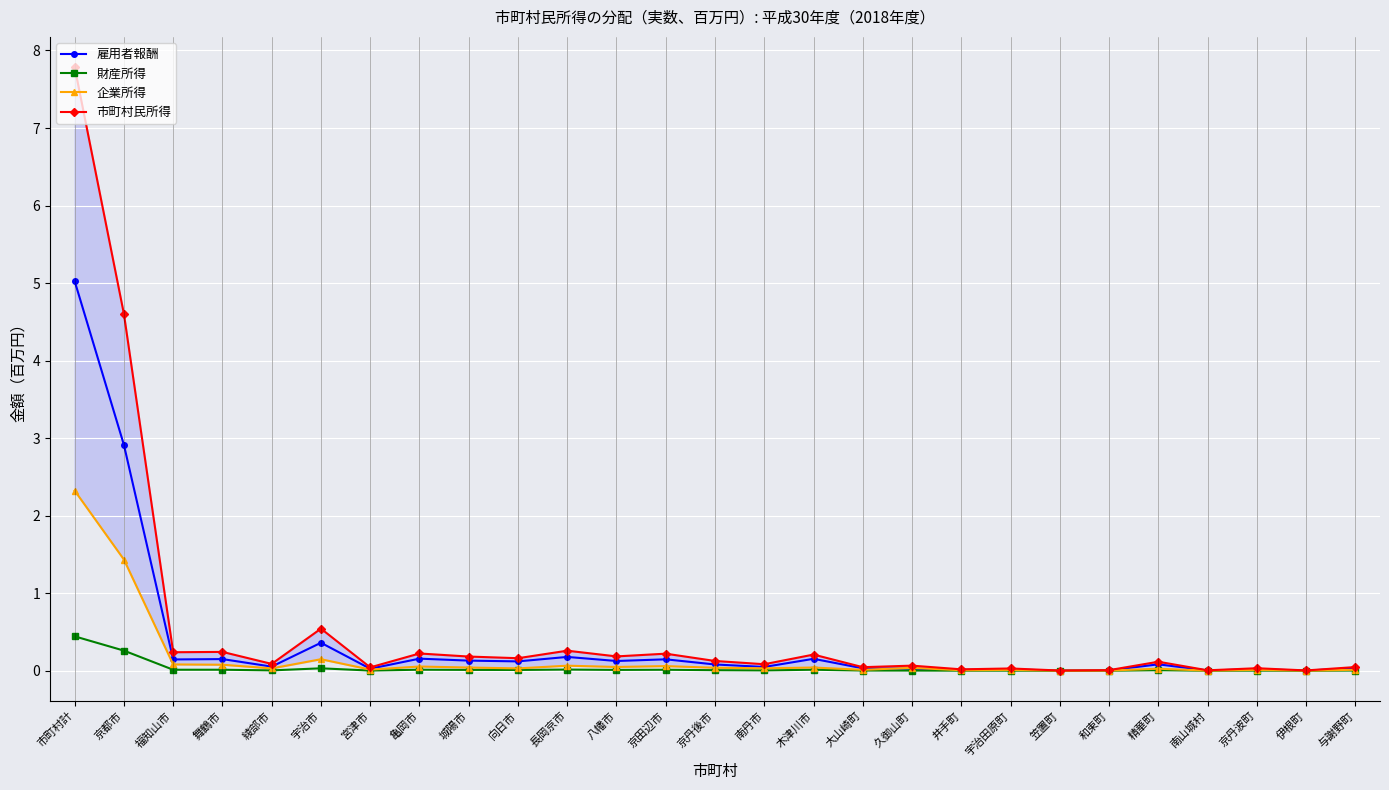

Which category has the highest value in the 雇用者報酬 series?

市町村計